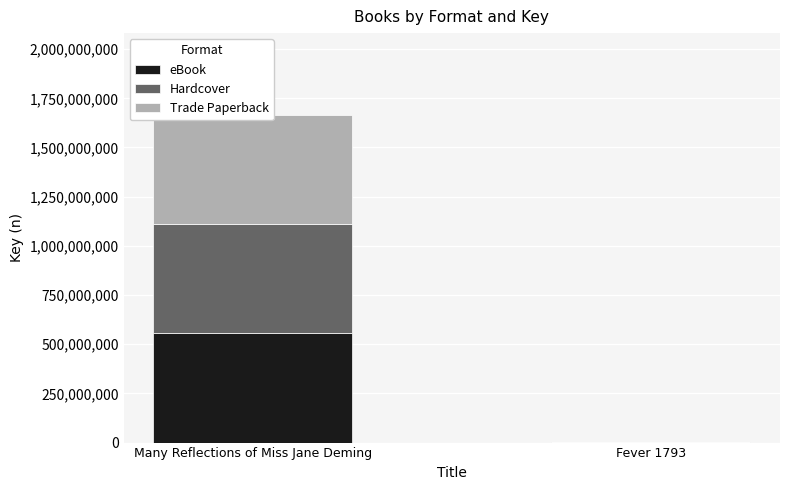

Which series has the largest total across all categories?

eBook